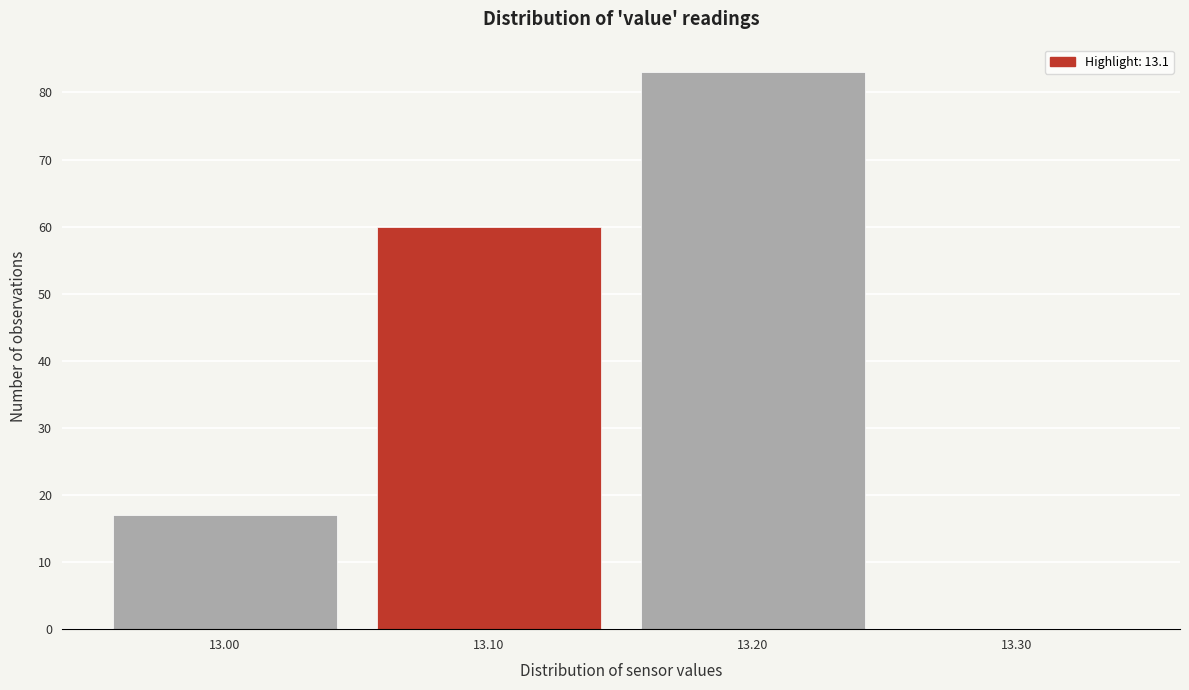

Which range on the x-axis has the tallest bar?

13.15 to 13.25